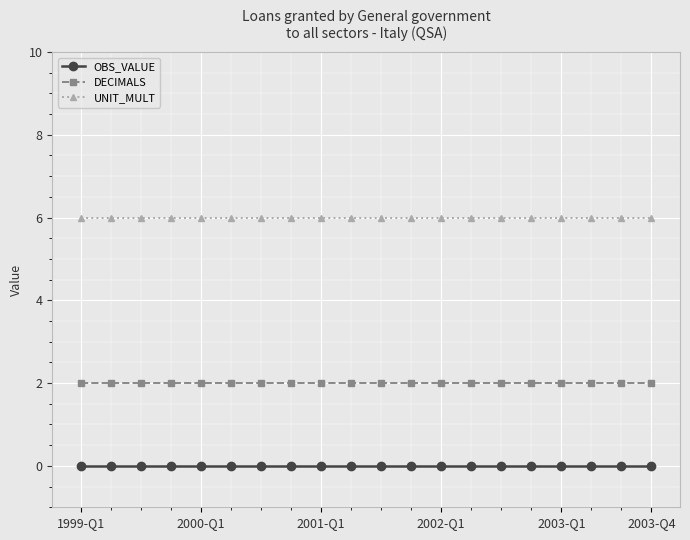

What is the average value of the UNIT_MULT series?

6